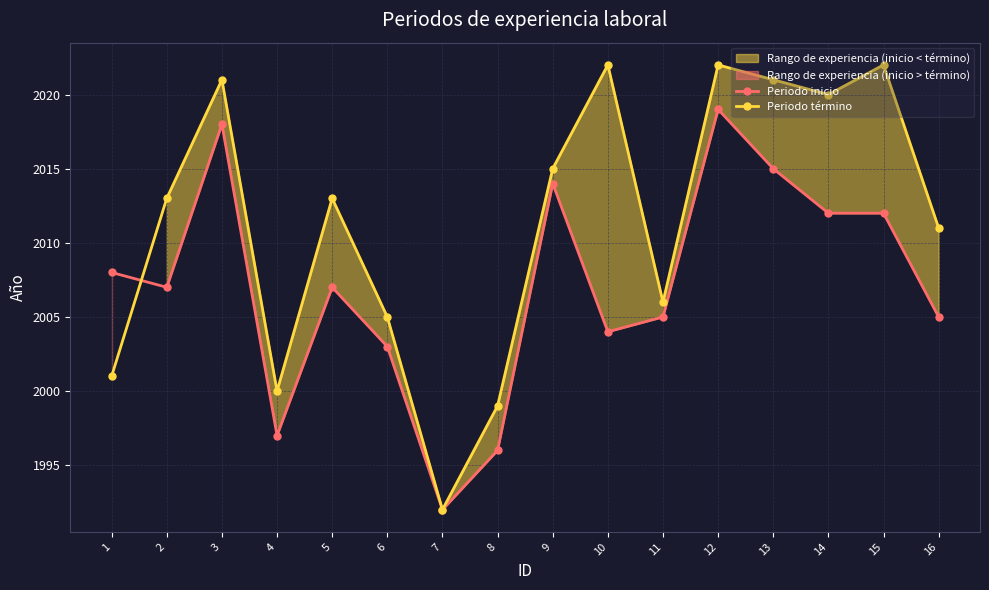

What is the sum of all Periodo inicio values?

32114